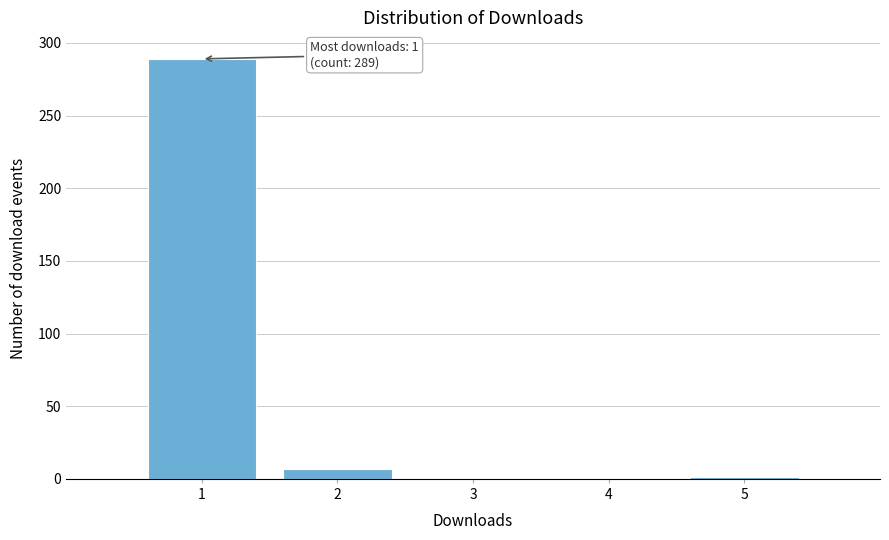

Which range on the x-axis has the tallest bar?

0.5 to 1.5